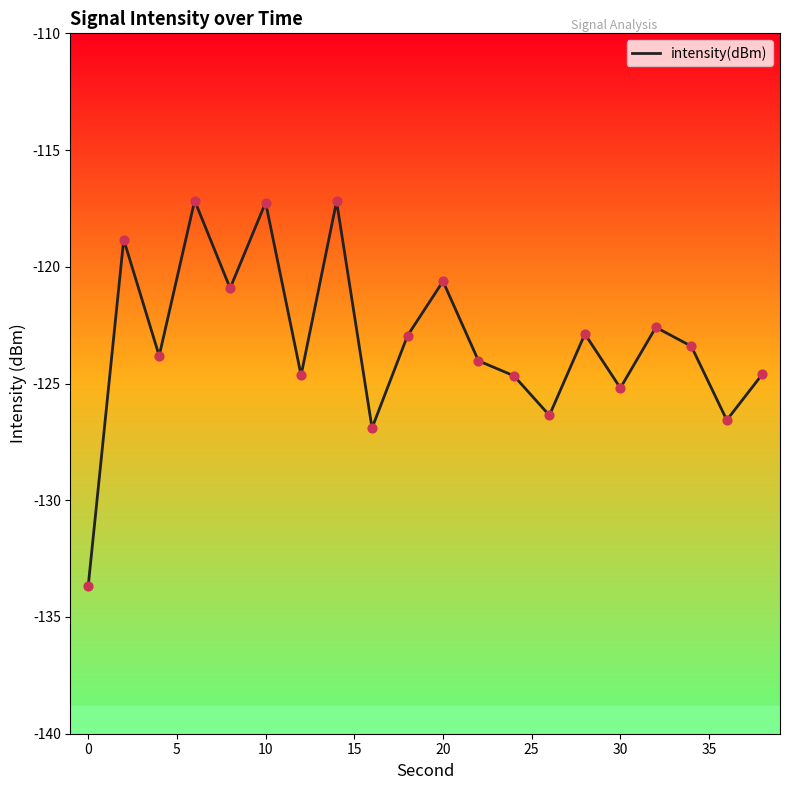

What is the greatest value displayed?

-117.2